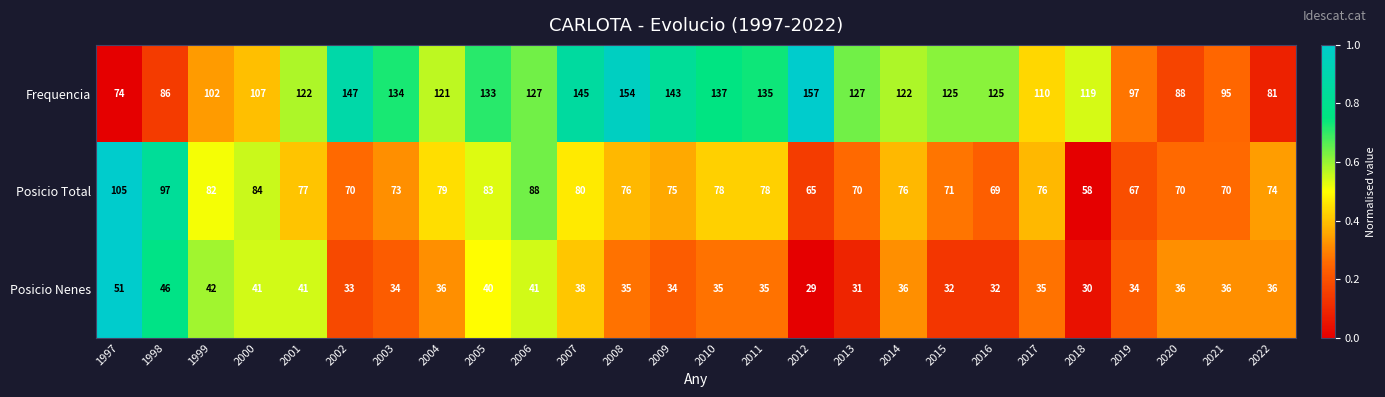

Is the value of Posicio Nenes at 2022 greater than the value of Frequencia at 1997?

No